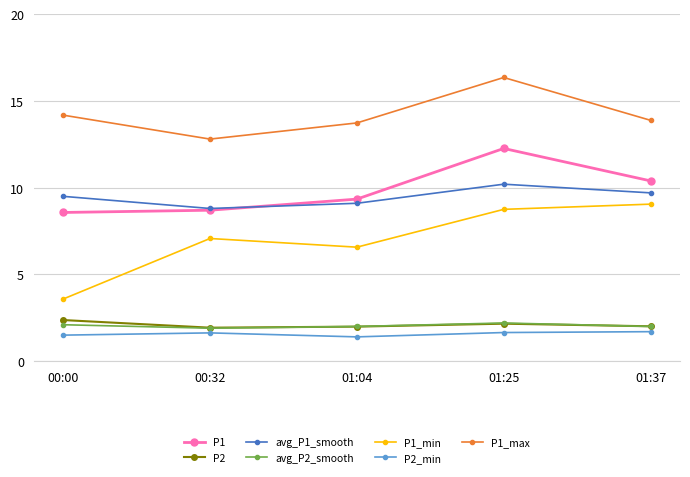

Which category has the highest value across all series?

01:25